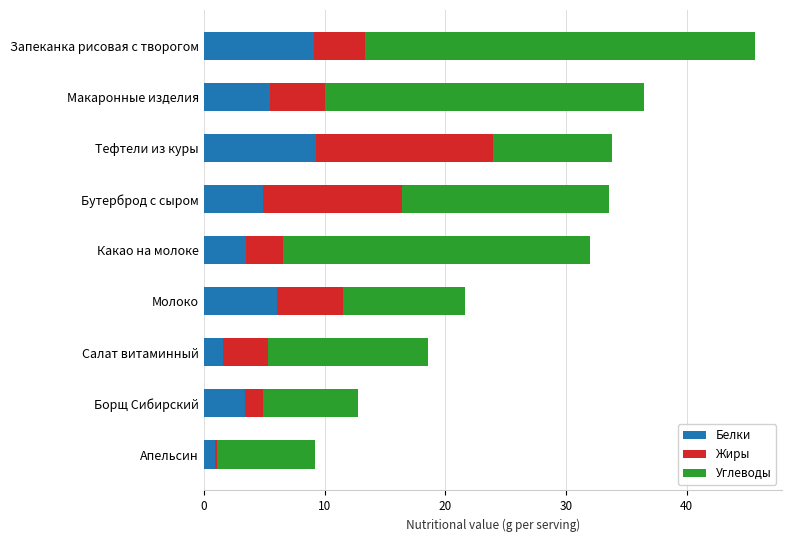

What is the total value across all series at Бутерброд с сыром?

33.6